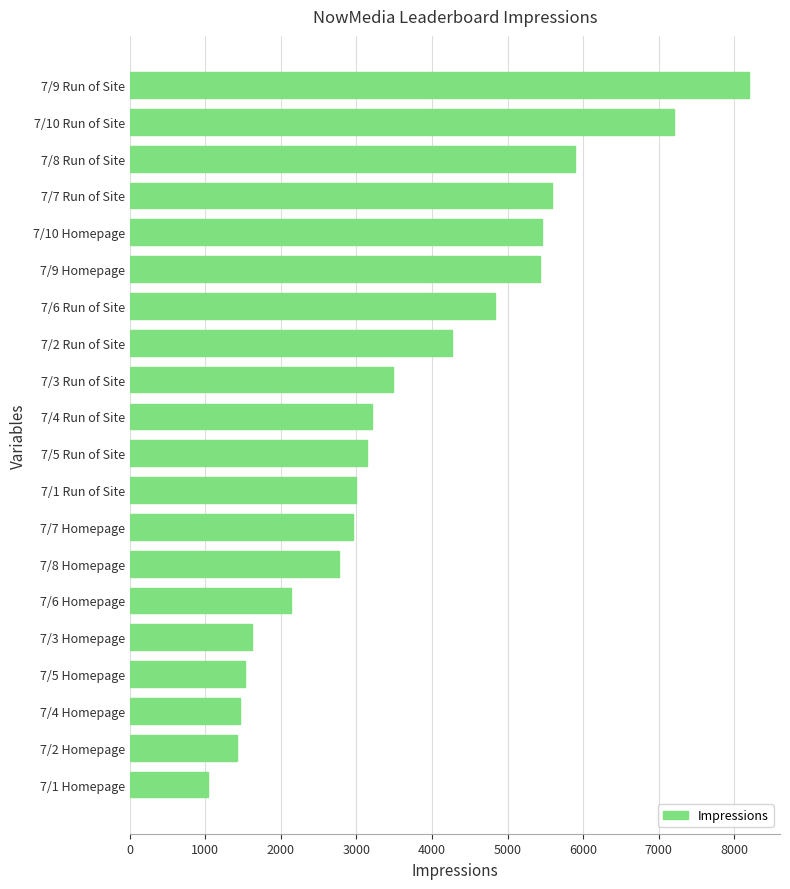

Approximately how many times larger is the value at 7/3 Homepage compared to 7/5 Run of Site?

0.5